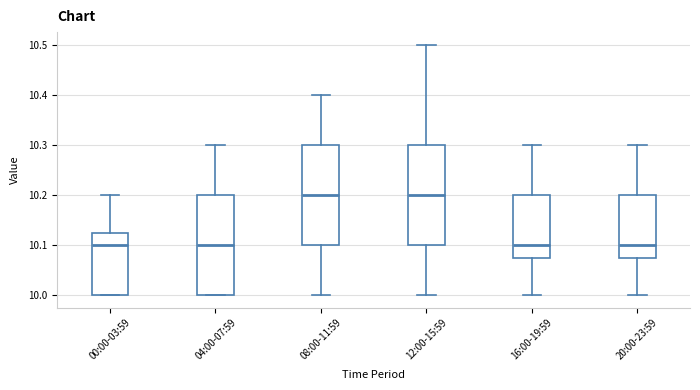

Reading left to right, read every box against the y-axis: the position of its median line, the range the box covers, and the ends of its whiskers. The values are not printed on the chart, so give them approximately, as read against the axis.

00:00-03:59: median 10.10, box 10.00 to 10.13, whiskers 10.00 to 10.20
04:00-07:59: median 10.10, box 10.00 to 10.20, whiskers 10.00 to 10.30
08:00-11:59: median 10.20, box 10.10 to 10.30, whiskers 10.00 to 10.40
12:00-15:59: median 10.20, box 10.10 to 10.30, whiskers 10.00 to 10.50
16:00-19:59: median 10.10, box 10.08 to 10.20, whiskers 10.00 to 10.30
20:00-23:59: median 10.10, box 10.08 to 10.20, whiskers 10.00 to 10.30